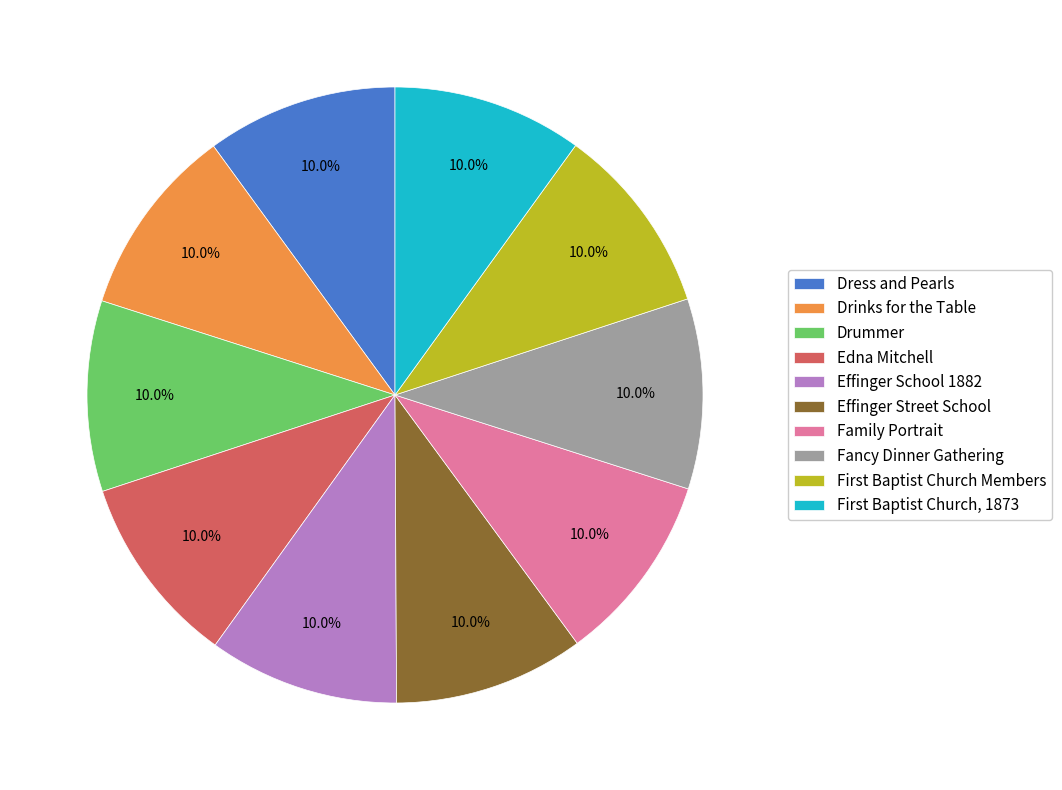

To the nearest percent, what percentage of the pie is Effinger School 1882?

10%